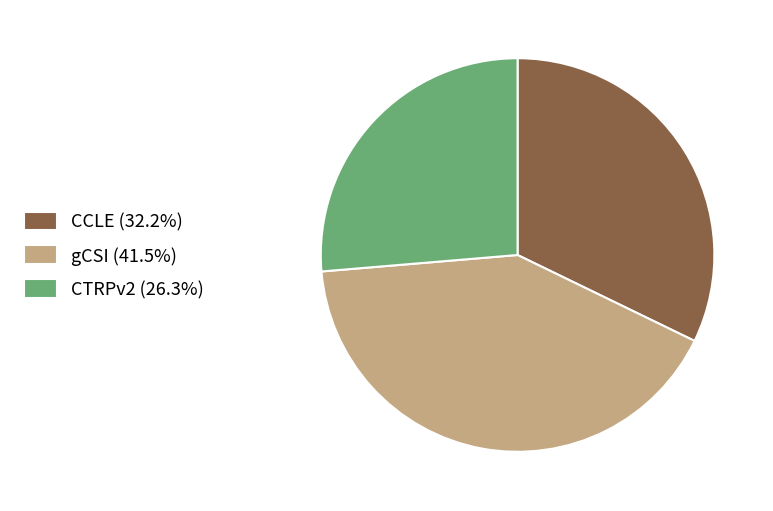

True or false: gCSI accounts for 41% of the total.

True